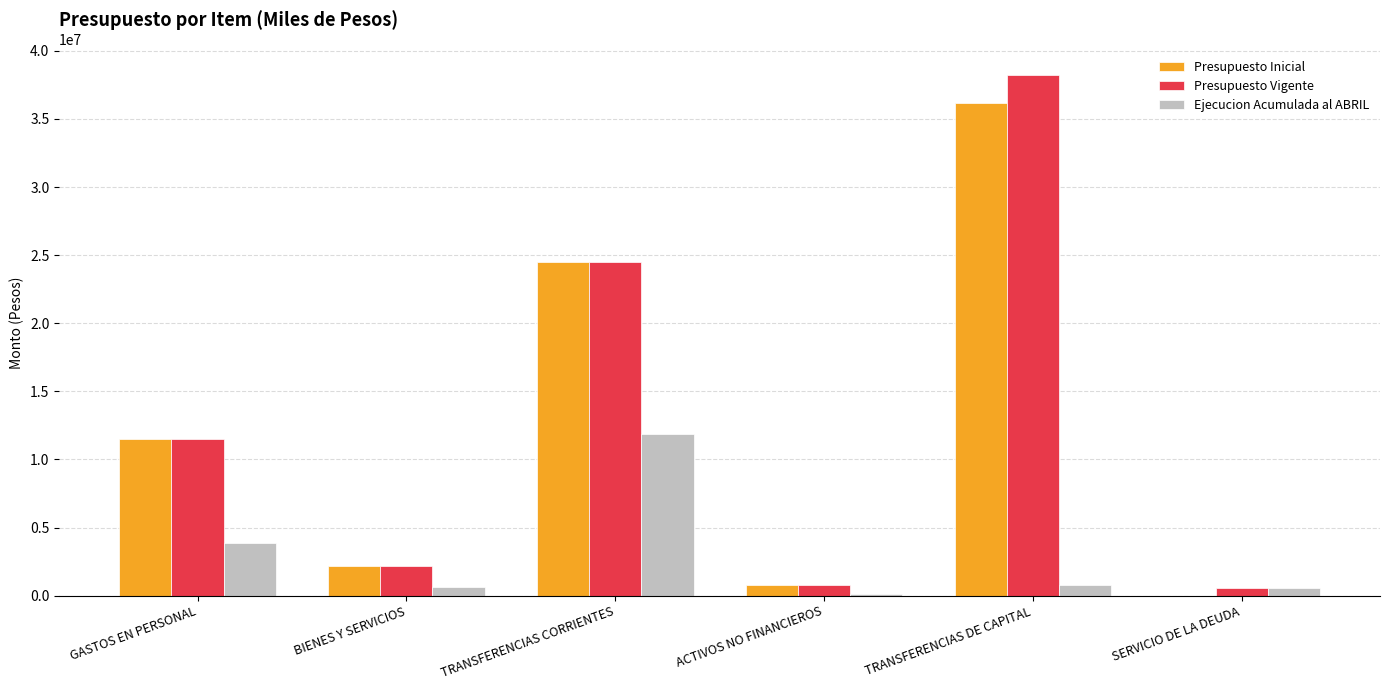

Is it true that Presupuesto Vigente equals 2202305 at BIENES Y SERVICIOS?

True